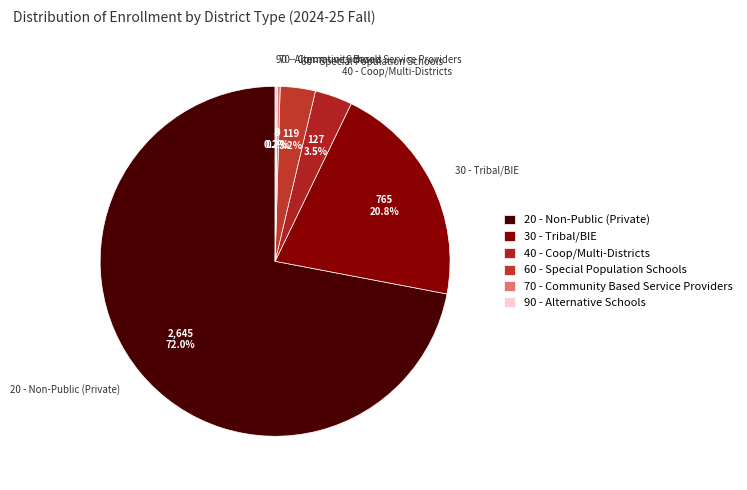

Which category has the biggest portion of the pie?

20 - Non-Public (Private)